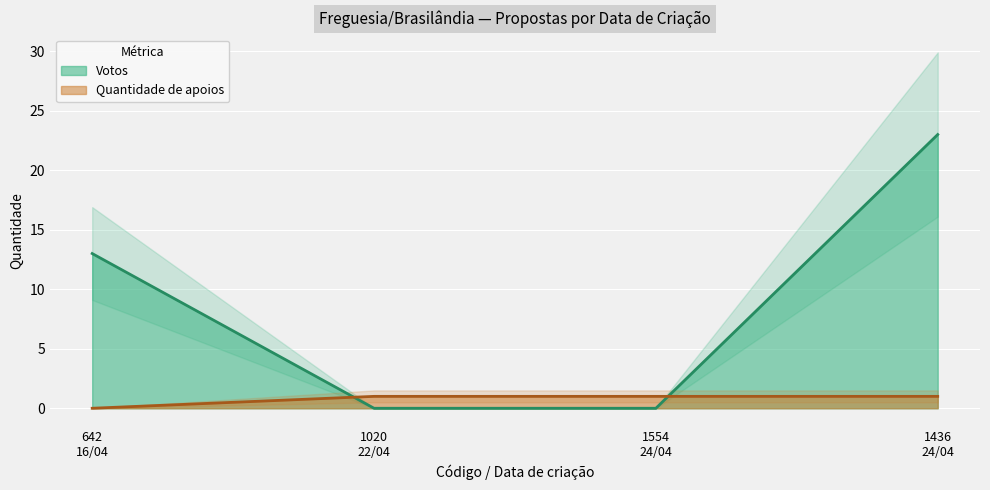

Rank the series at 24/04/2022 from lowest to highest value.

Votos, Quantidade de apoios